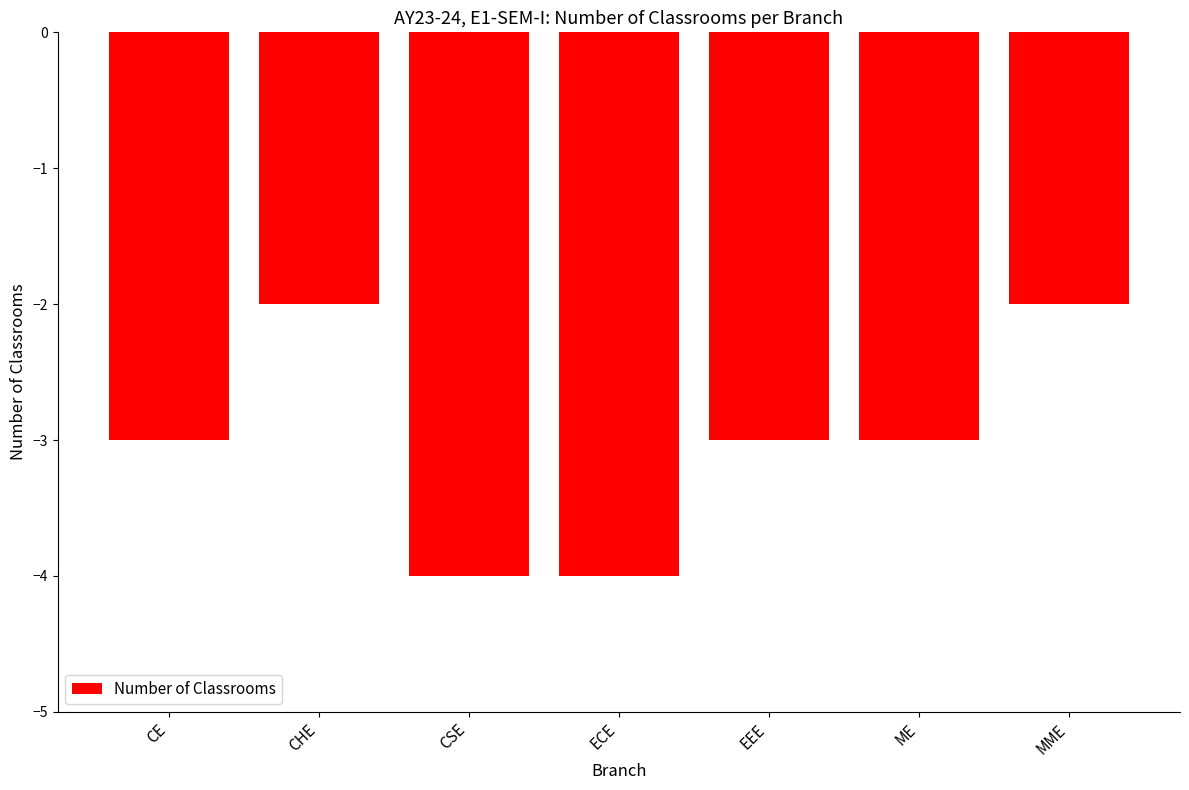

What is the approximate value at CSE?

-4